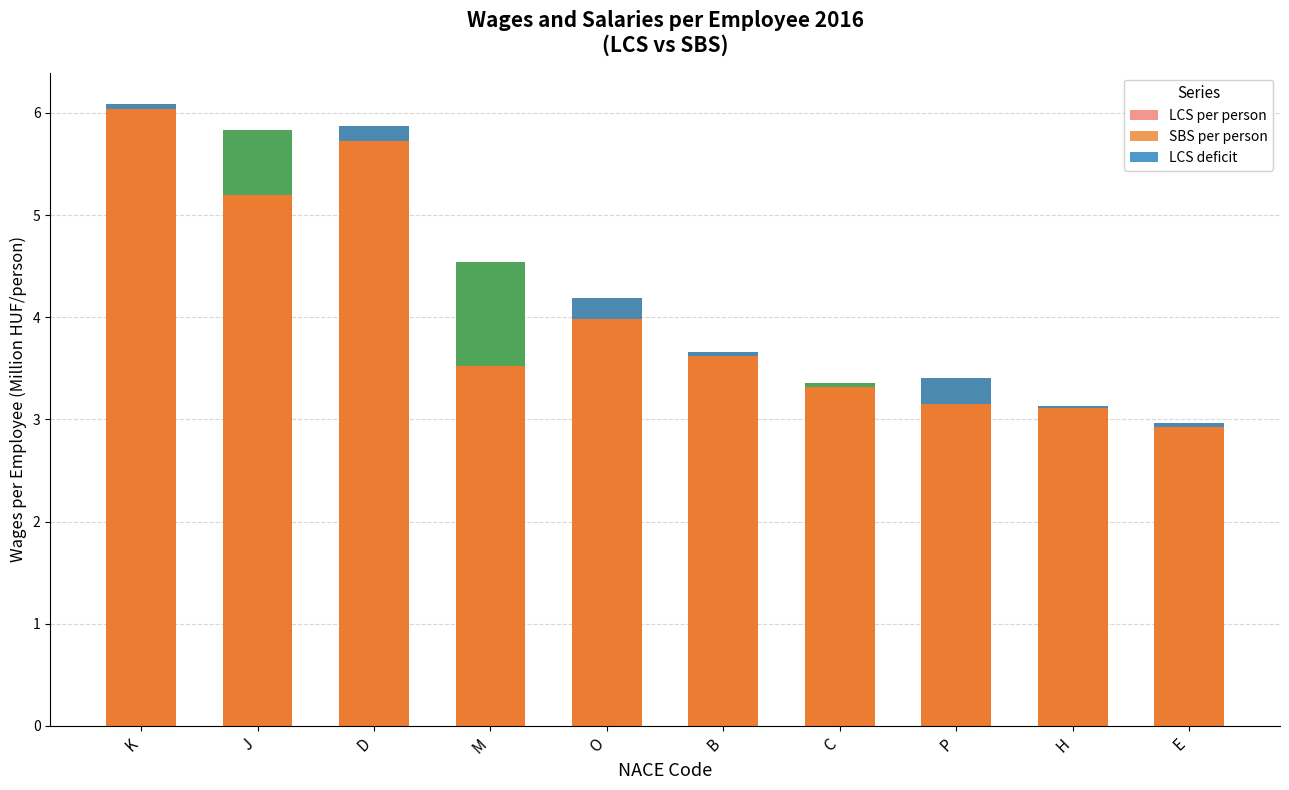

What is the total value across all series at P?

6.6